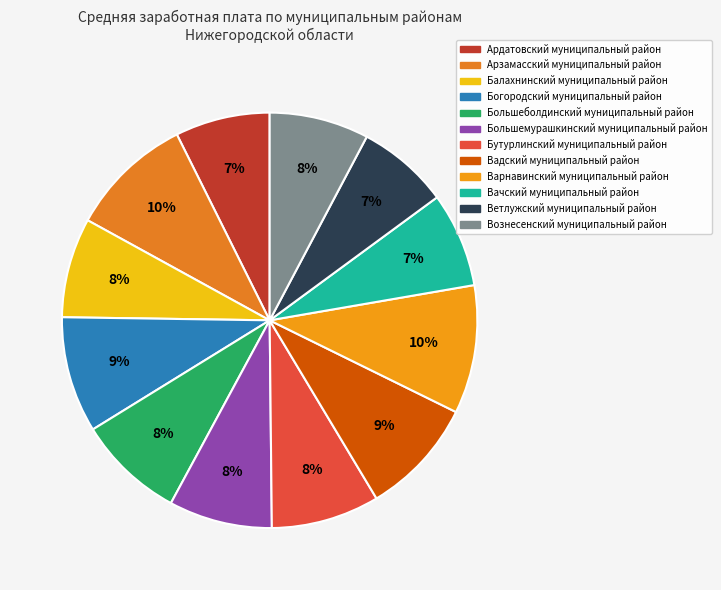

What percentage is the Большемурашкинский муниципальный район slice, to the nearest percent?

8%